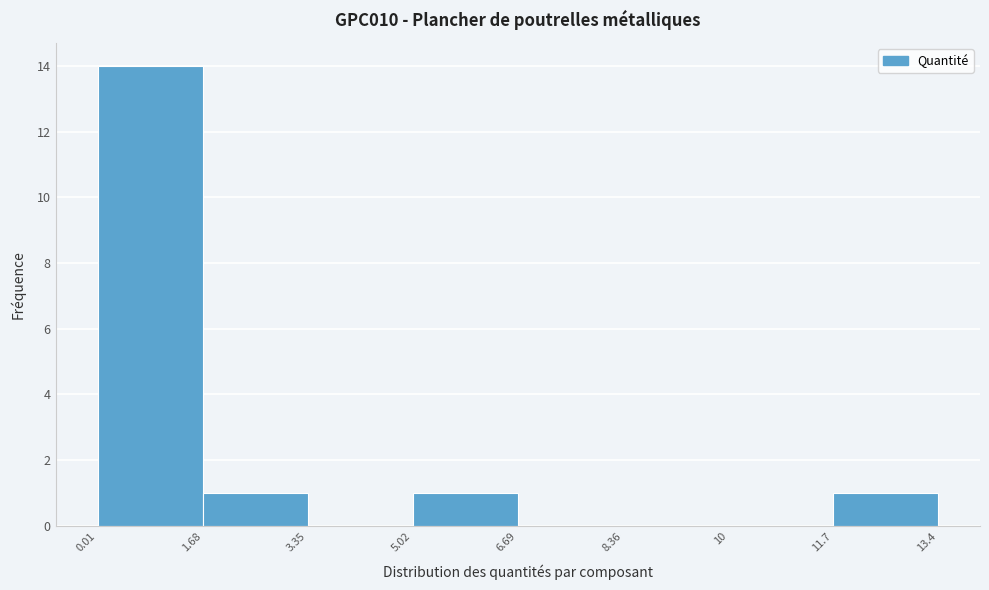

Reading left to right, list every bar in this chart as the range it spans on the x-axis followed by its height. The values are not printed on the chart, so give them approximately, as read against the axis.

0.01 to 1.68: 14
1.68 to 3.35: 1
3.35 to 5.02: 0
5.02 to 6.69: 1
6.69 to 8.36: 0
8.36 to 10: 0
10 to 11.7: 0
11.7 to 13.4: 1